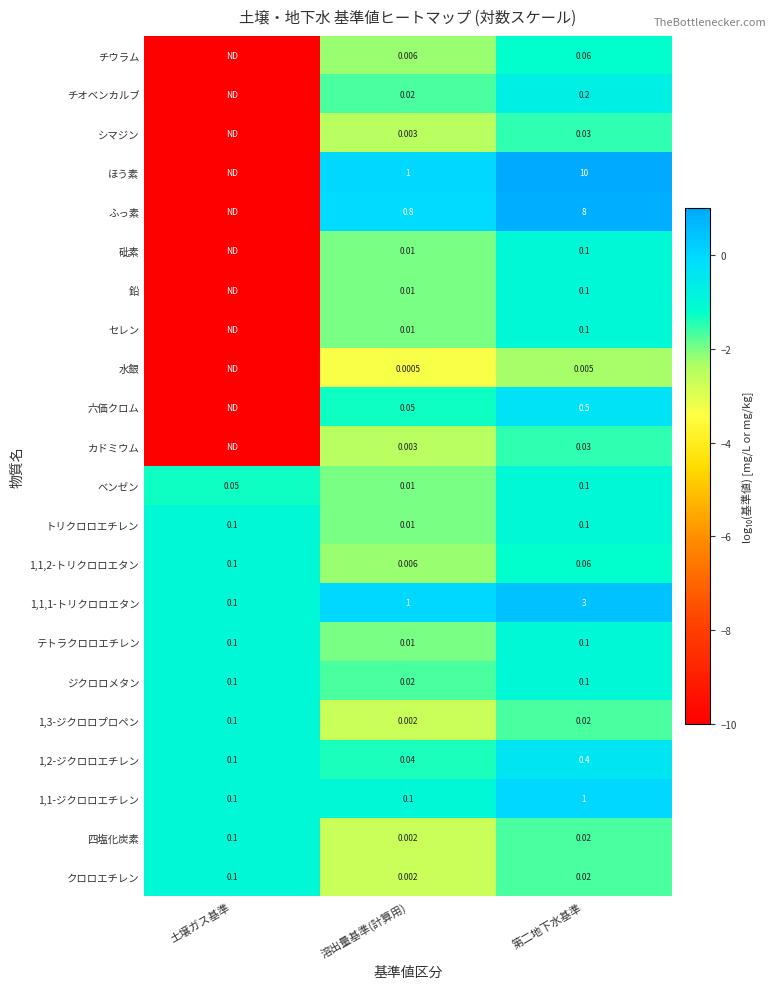

Is the value of ジクロロメタン at 溶出量基準(計算用) greater than the value of 1,1-ジクロロエチレン at 第二地下水基準?

No